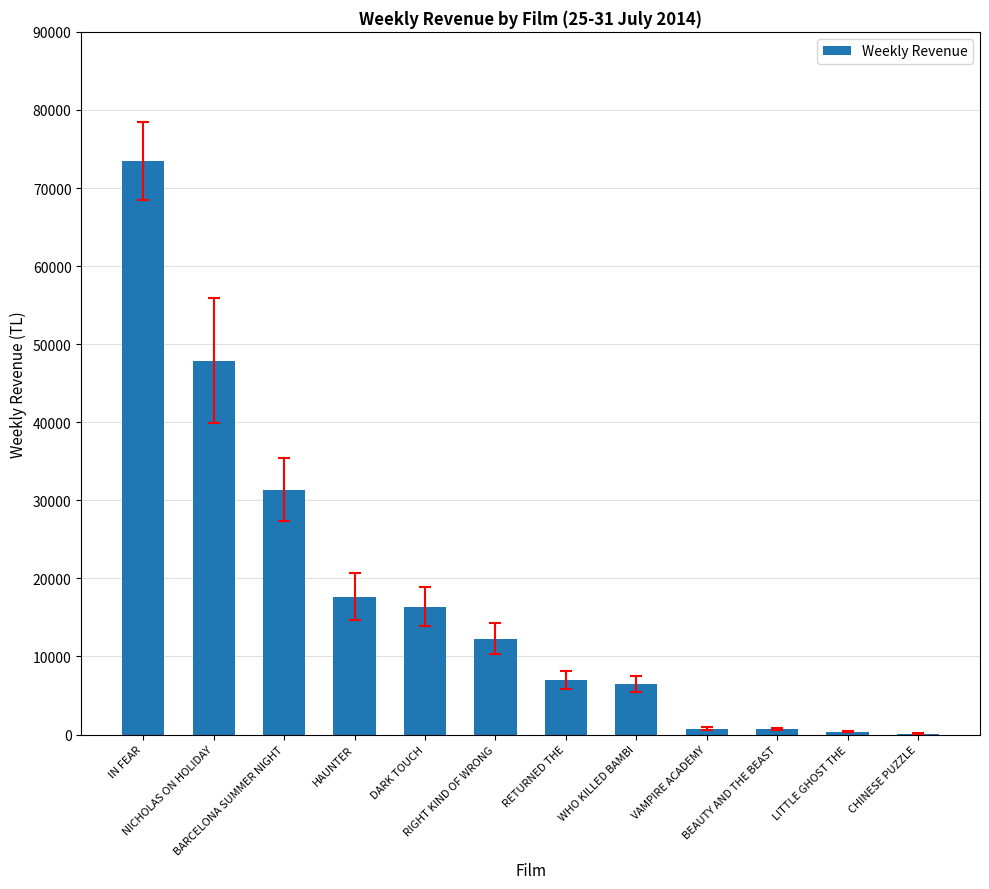

What is the change in value from BARCELONA SUMMER NIGHT to DARK TOUCH?

-15023.5